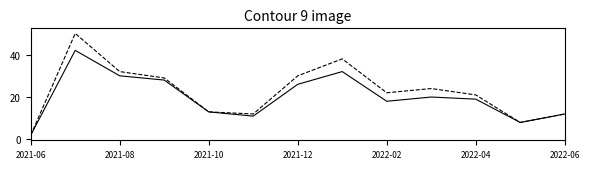

What is the greatest value displayed?

50